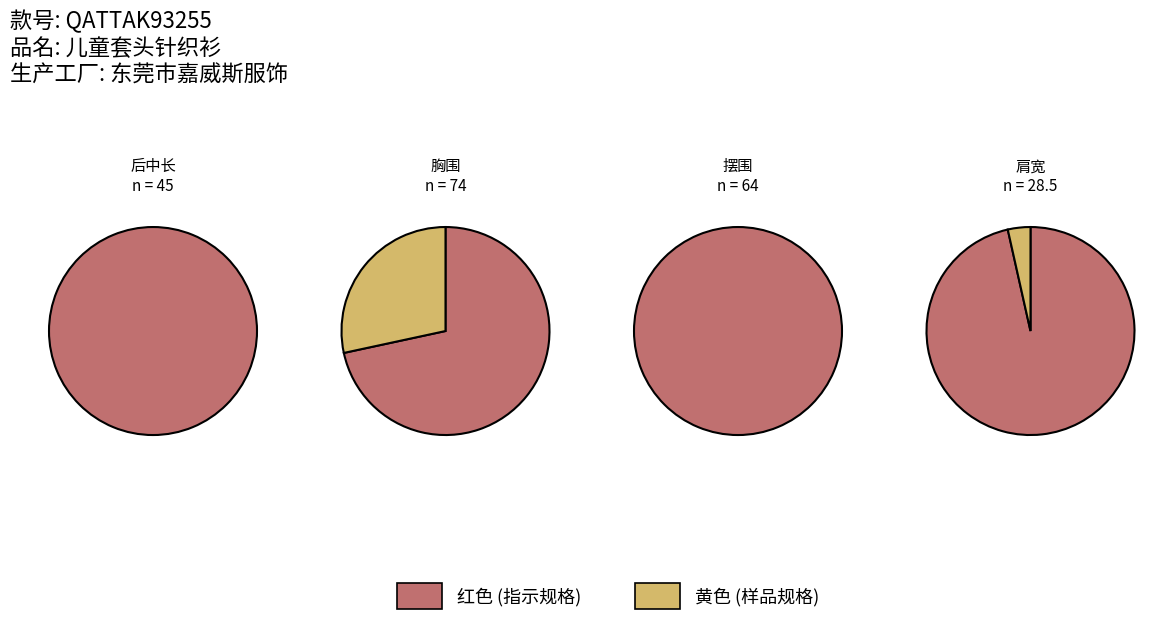

Is it true that 160 is 29% of the pie?

False